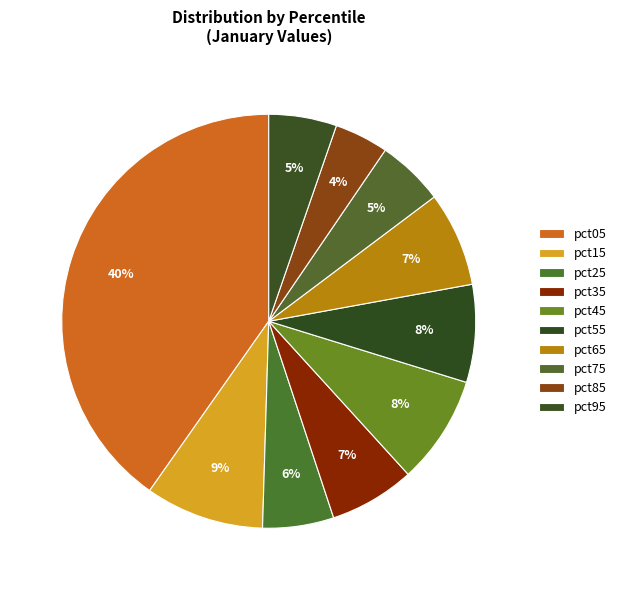

What portion of the pie excludes pct45?

91.5%